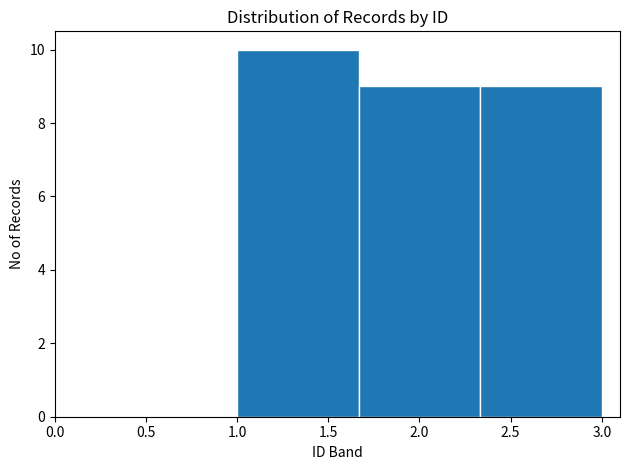

How tall is the bar that spans 2.35 to 3.00 on the x-axis? Neither the bar edges nor the heights are printed on the chart, so give them approximately, as read against the axes.

9